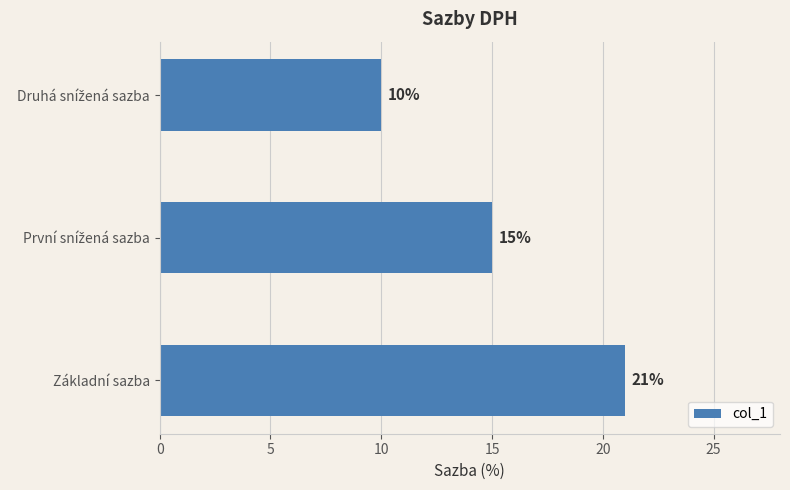

Count the values in the range 10 to 21.

3